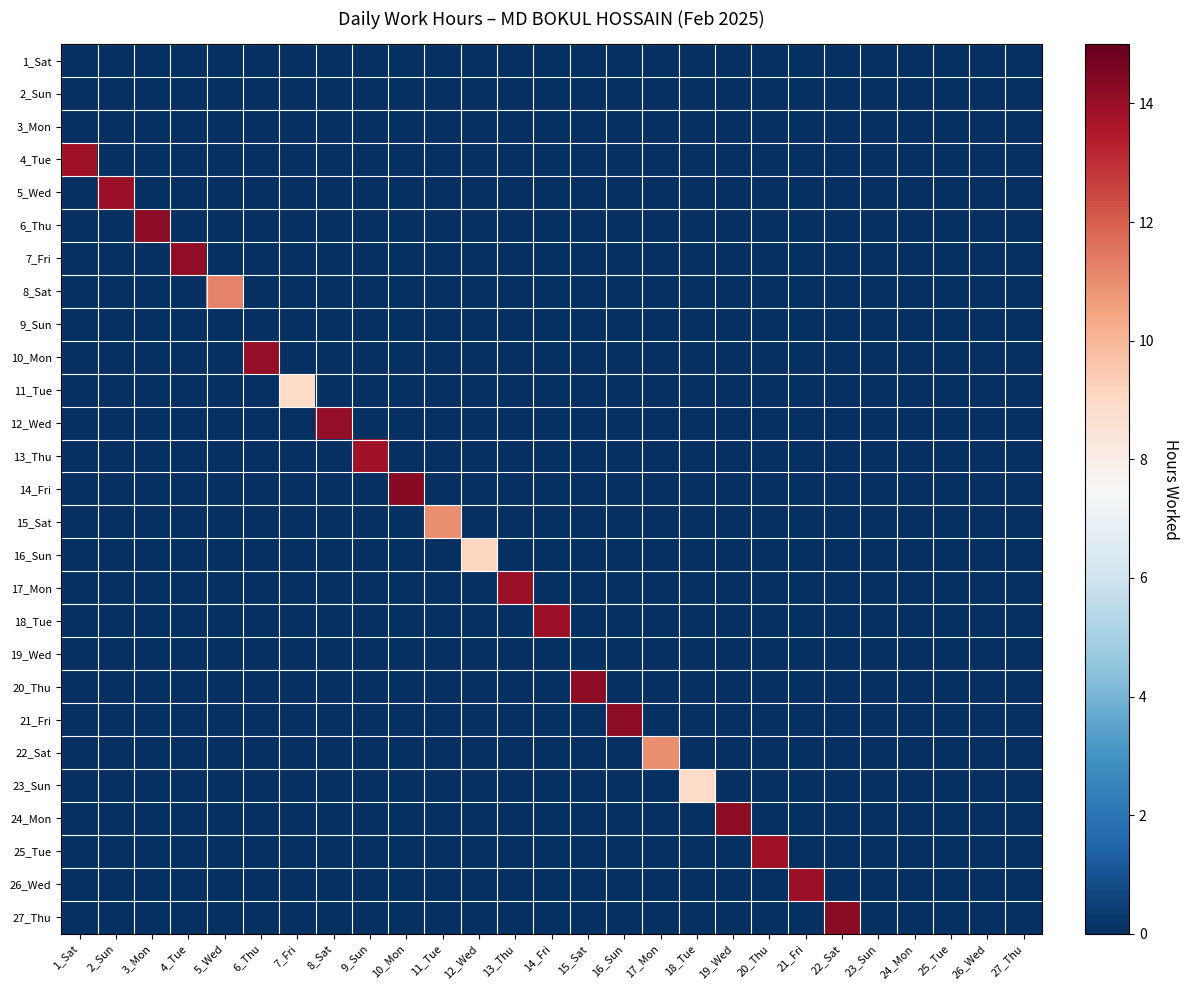

Between 19_Wed and 2_Sun, which is larger?

19_Wed